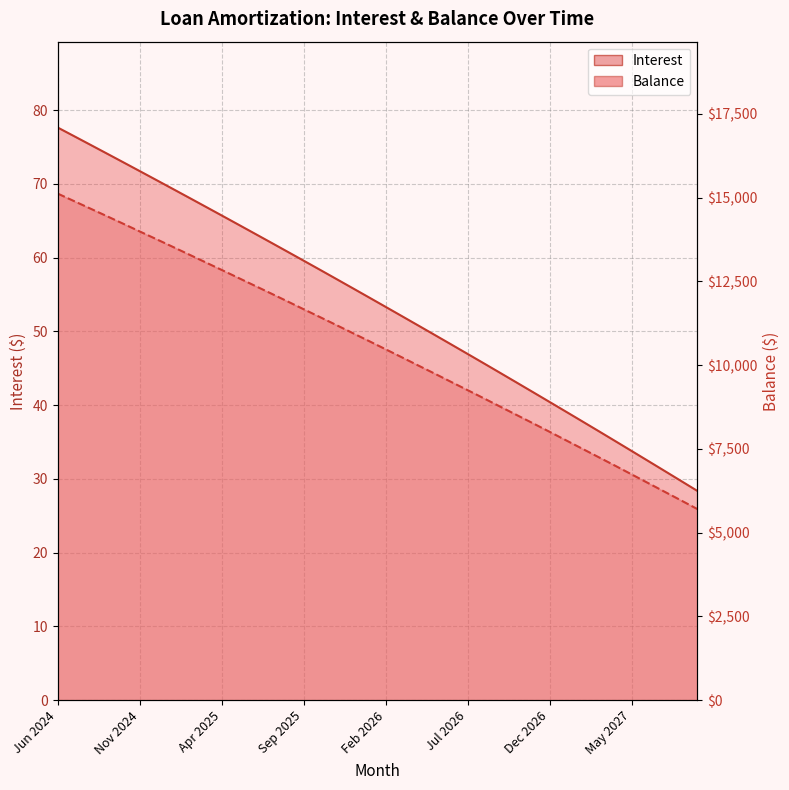

What is the total value across all series at Nov 2026?

9224.5